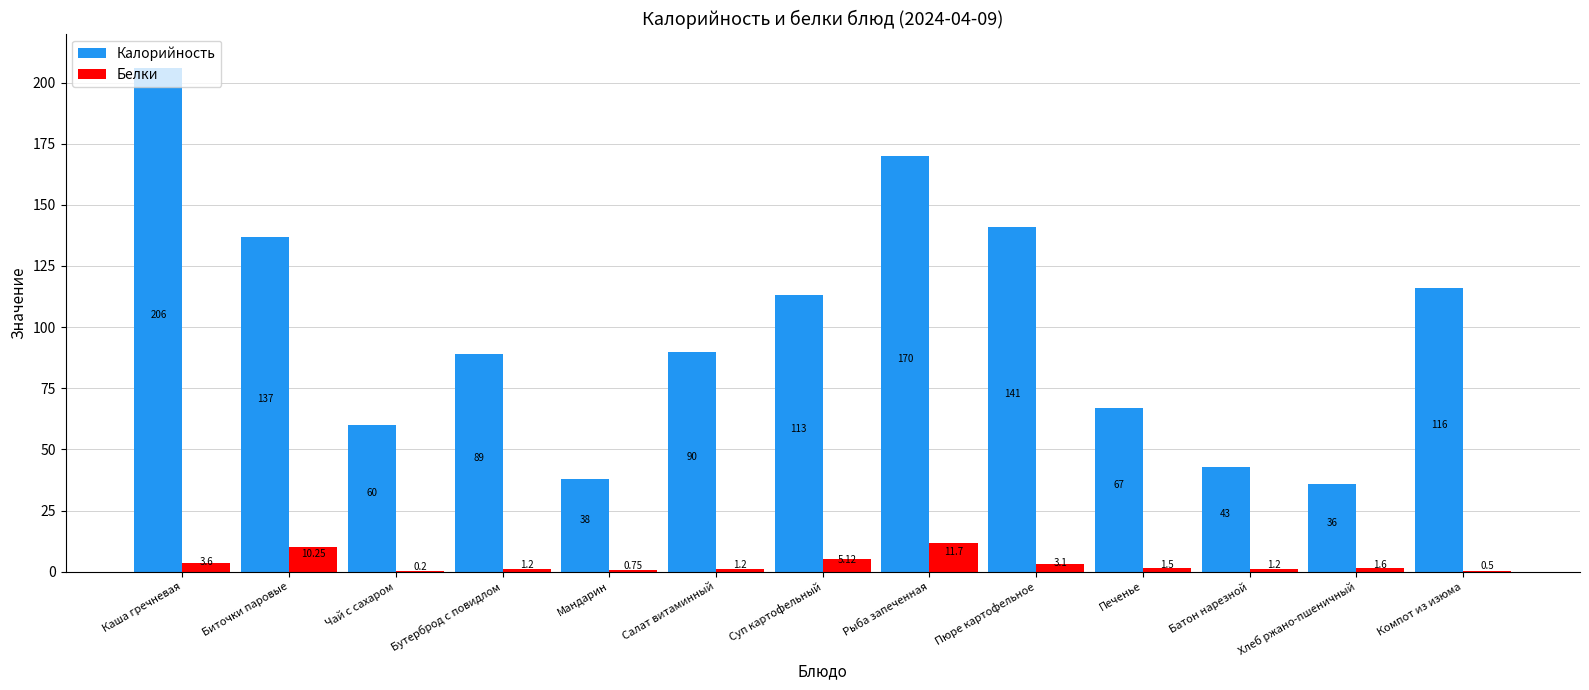

At which category is the sum across all series the highest?

Каша гречневая